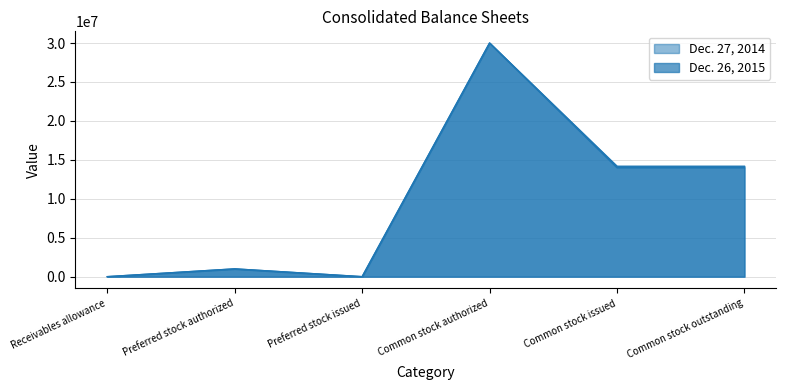

Reading left to right, what are all the values shown in this chart?

Dec. 26, 2015: Receivables allowance=1086	Preferred stock authorized=1000000	Preferred stock issued=0	Common stock authorized=30000000	Common stock issued=14179844	Common stock outstanding=14179844
Dec. 27, 2014: Receivables allowance=900	Preferred stock authorized=1000000	Preferred stock issued=0	Common stock authorized=30000000	Common stock issued=13998090	Common stock outstanding=13998090